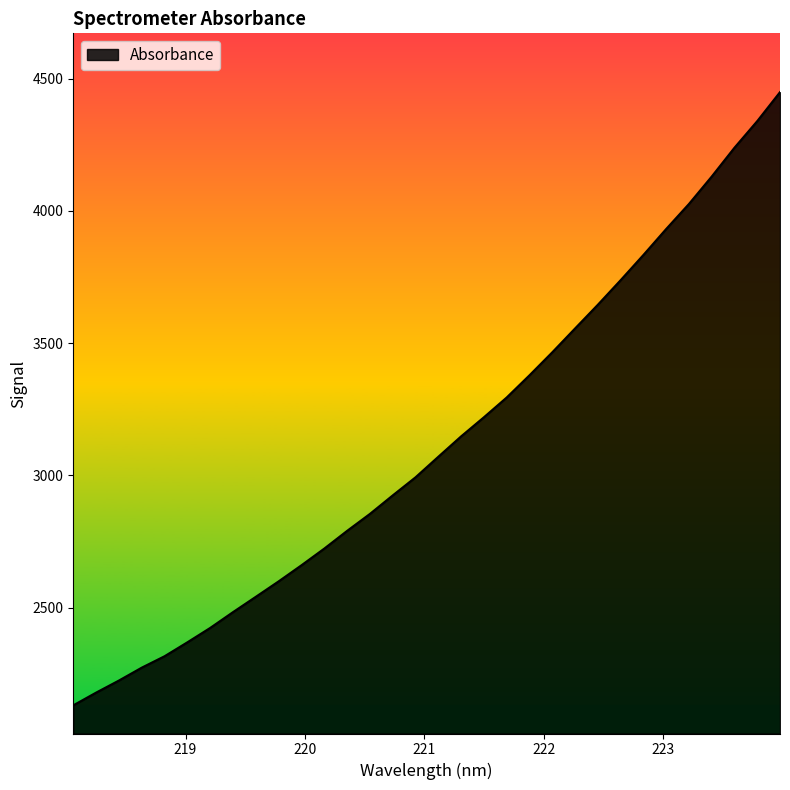

What is the greatest value displayed?

4449.2